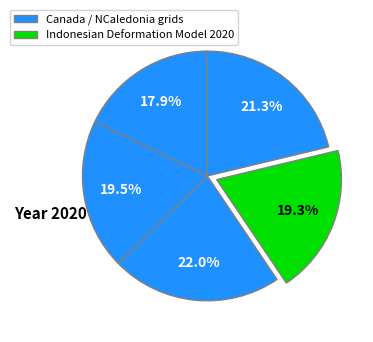

Is there any slice that represents more than half of the pie?

No